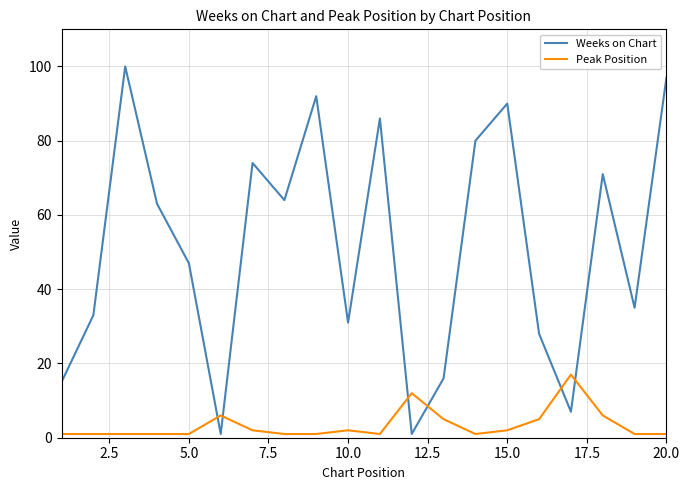

Is this an area chart (filled region under the line)?

No